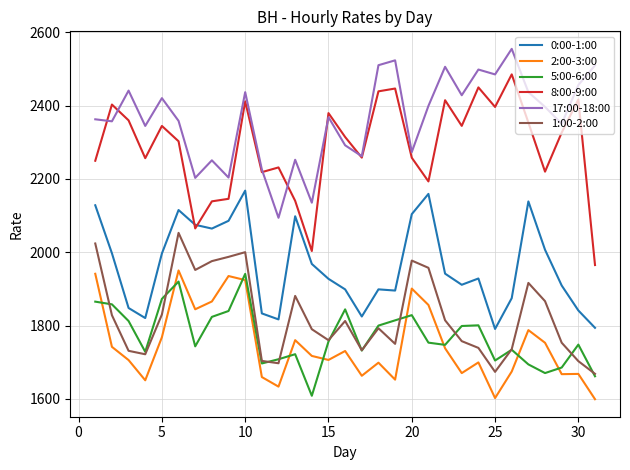

True or false: 8:00-9:00 and 1:00-2:00 intersect in this chart.

False